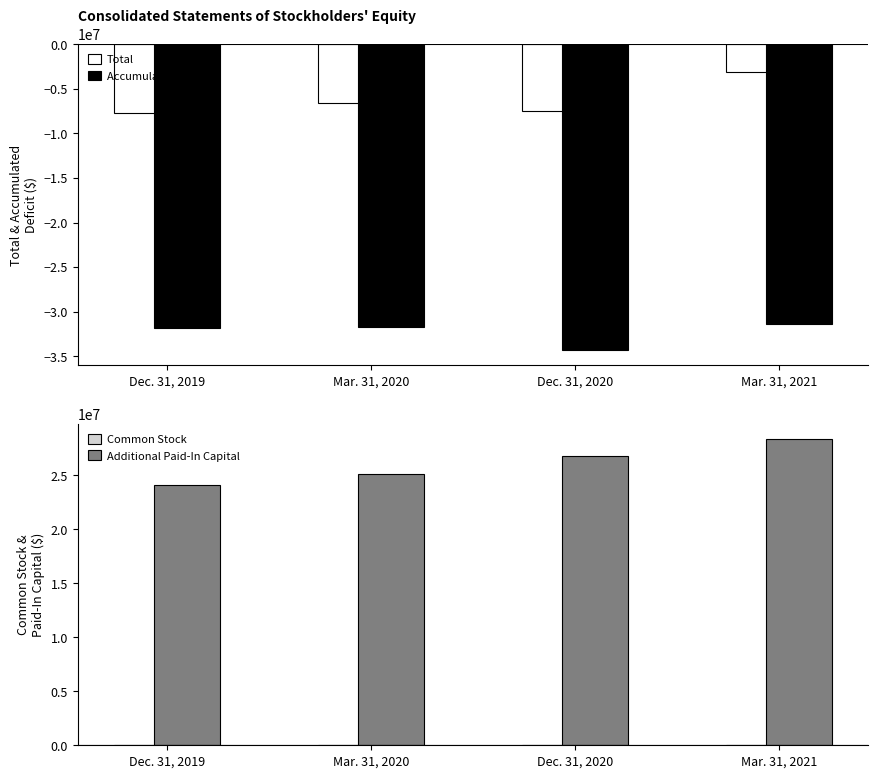

How many bars are there in total?

16